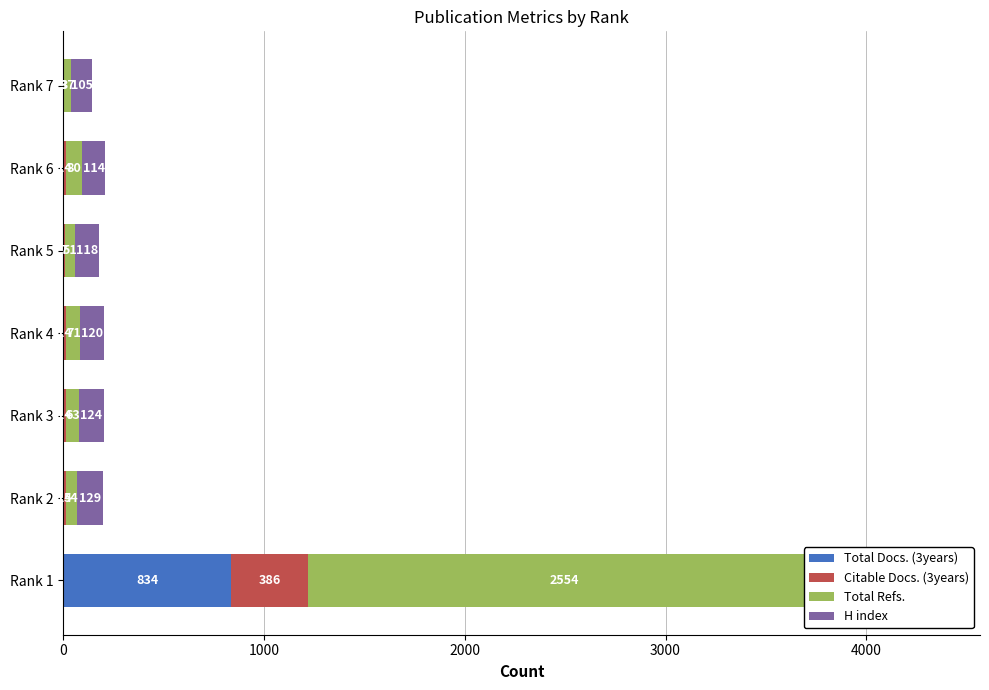

What is the difference between the second highest and minimum values in the H index series?

24